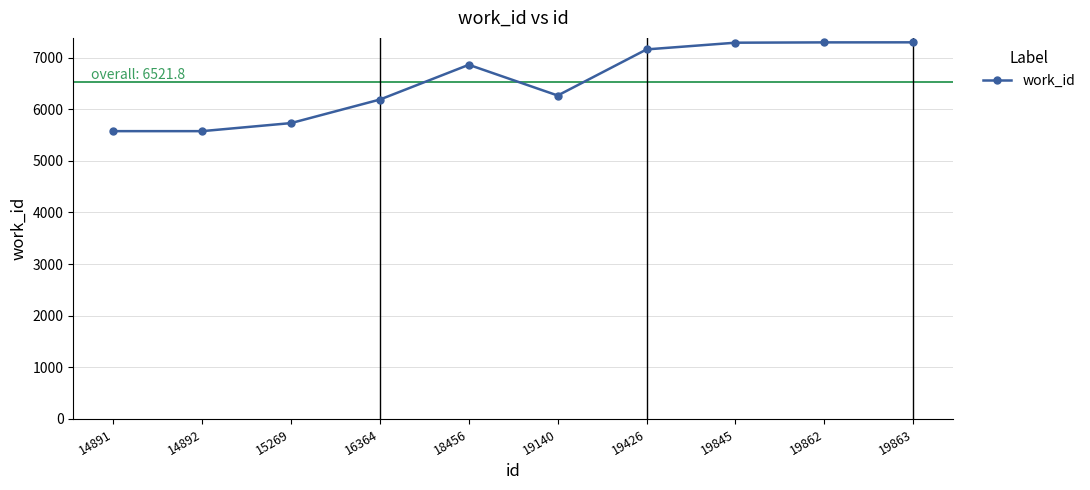

Is it true that the value at 14891 is 9096?

False